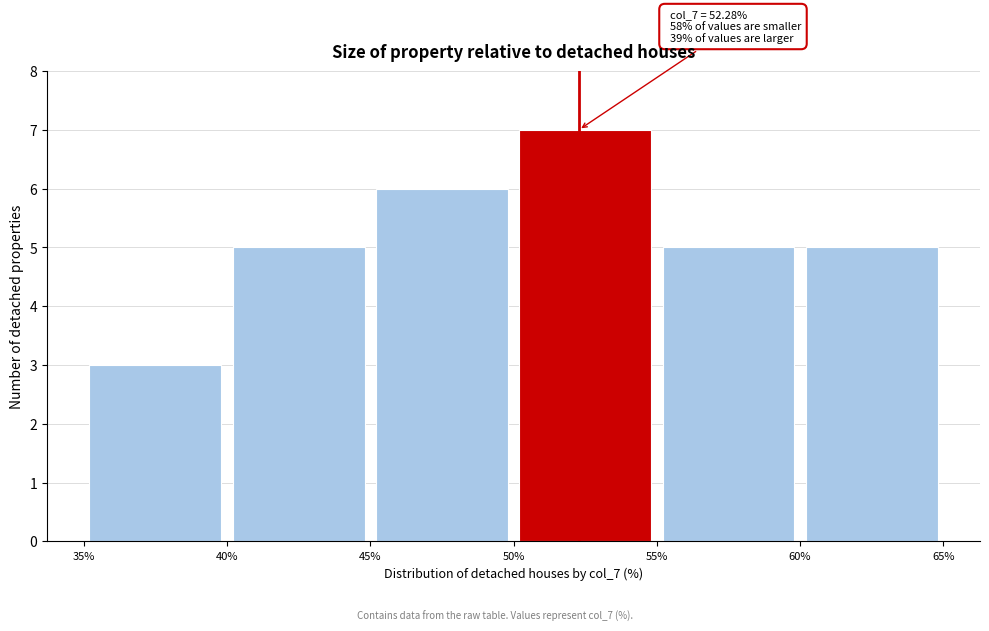

Which range on the x-axis has the tallest bar?

50% to 55%